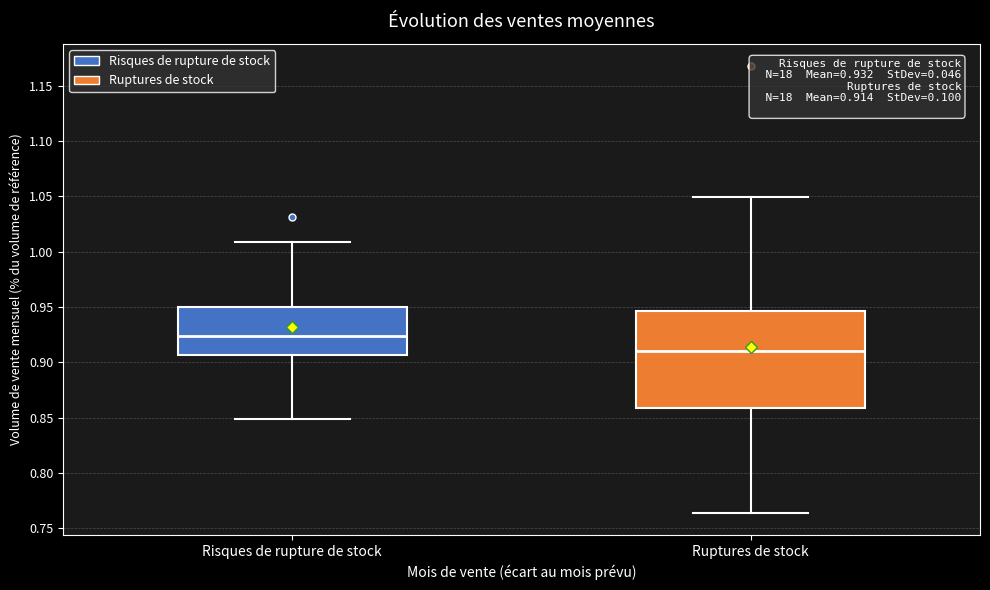

Comparing the boxes themselves (not the whiskers), which one is the tallest?

Ruptures de stock